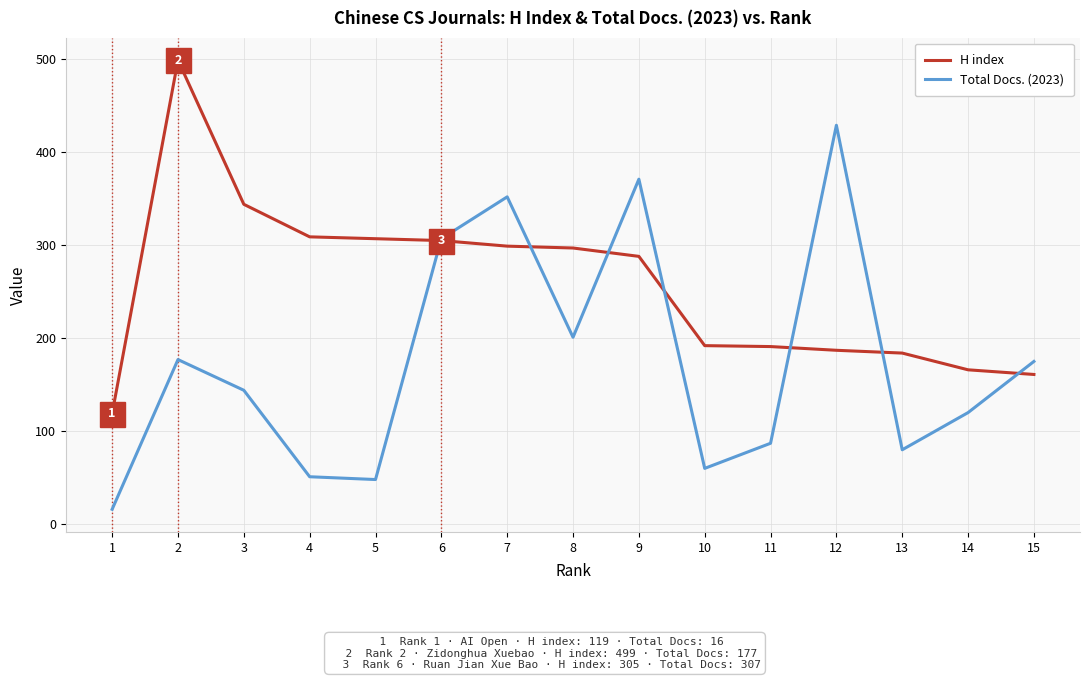

Where is Total Docs. (2023) nearest to the value 222?

8